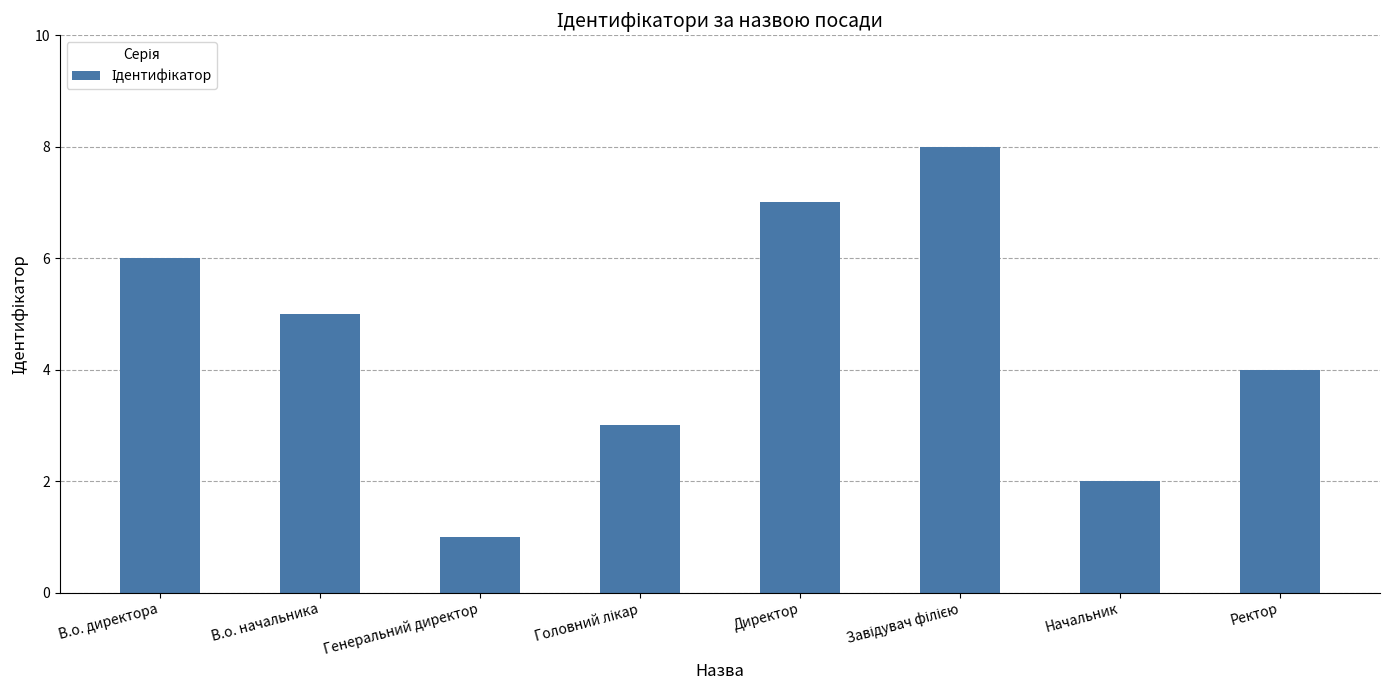

What is the change in value from В.о. начальника to Директор?

+2